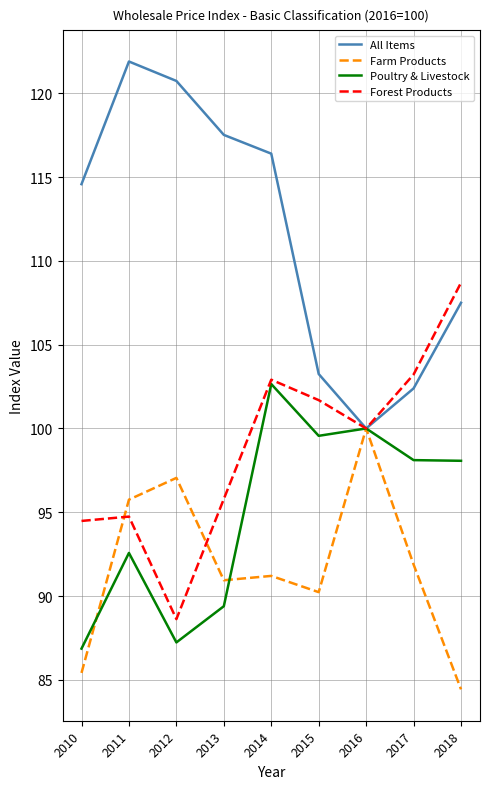

Which label corresponds to the largest value in the chart?

2011